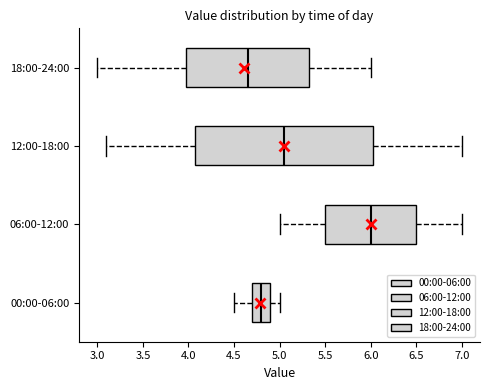

Which box's median line is the furthest to the right?

06:00-12:00